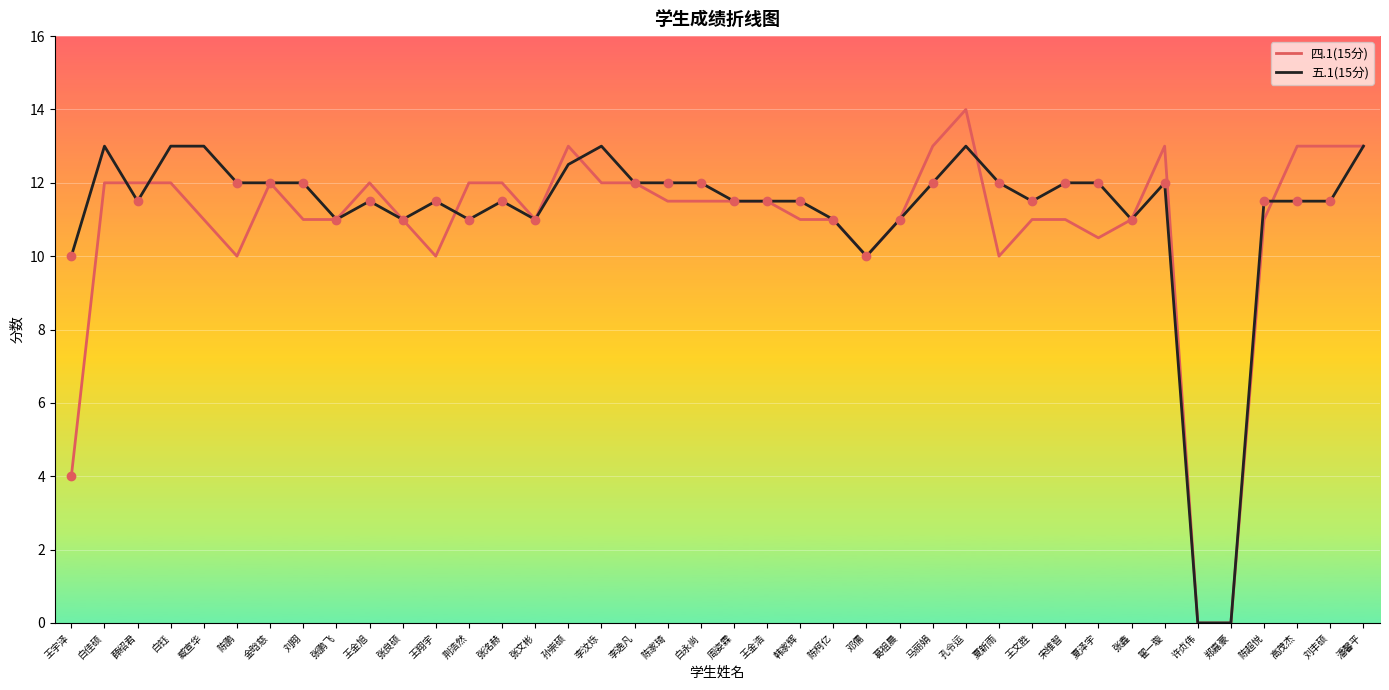

What is the sum of the 五.1(15分) values at 夏新雨 and 宋维智?

24.0